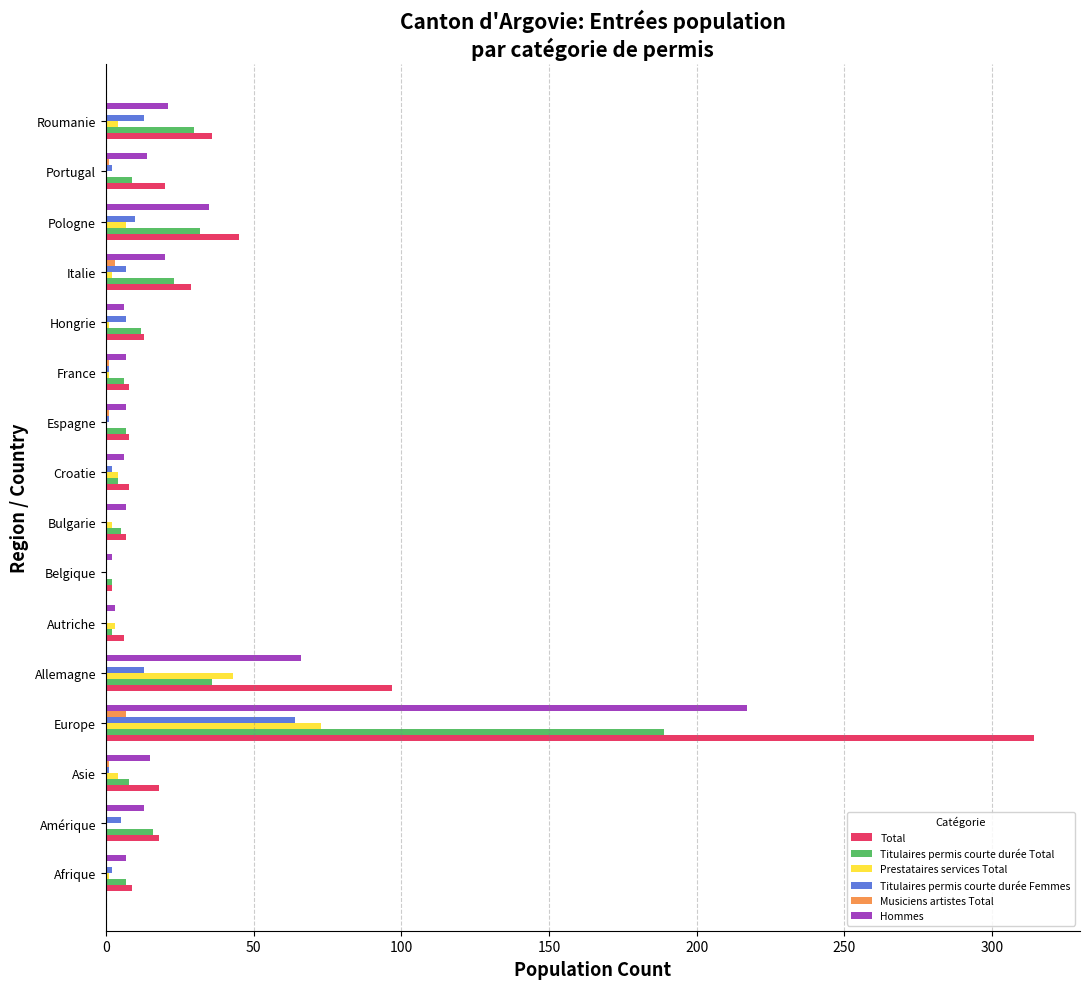

Is it true that Titulaires permis courte durée Total equals 9 at Portugal?

True